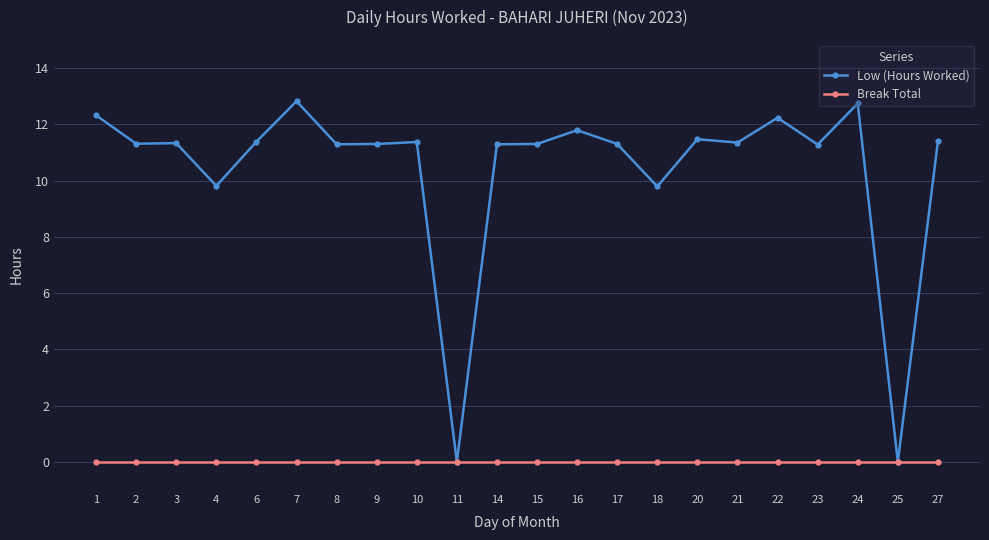

Which series has the largest range (max minus min)?

Low (Hours Worked)